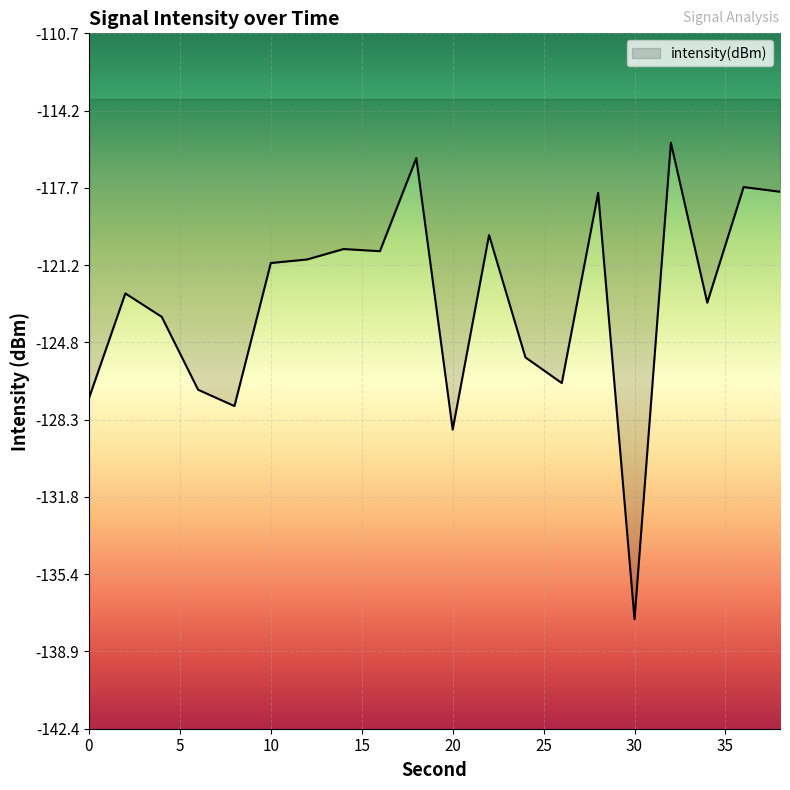

What is the smallest value displayed?

-137.4